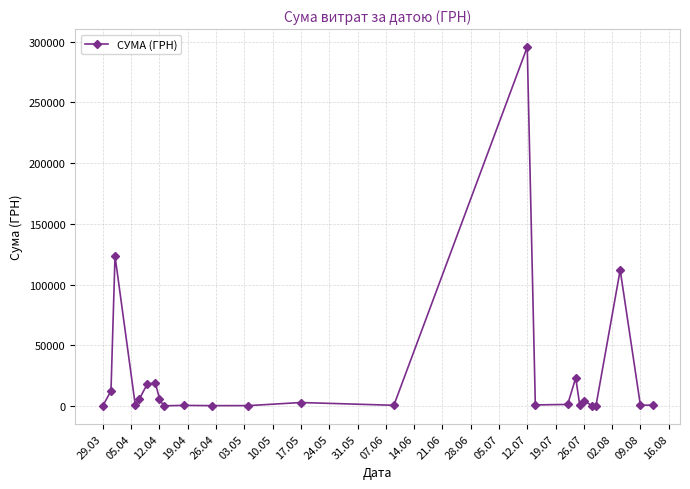

What is the average value?

25239.1